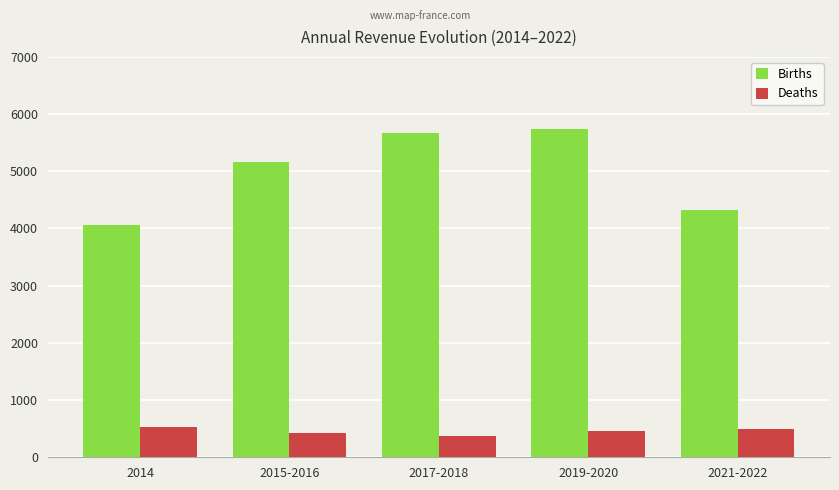

Does the chart contain any negative values?

No